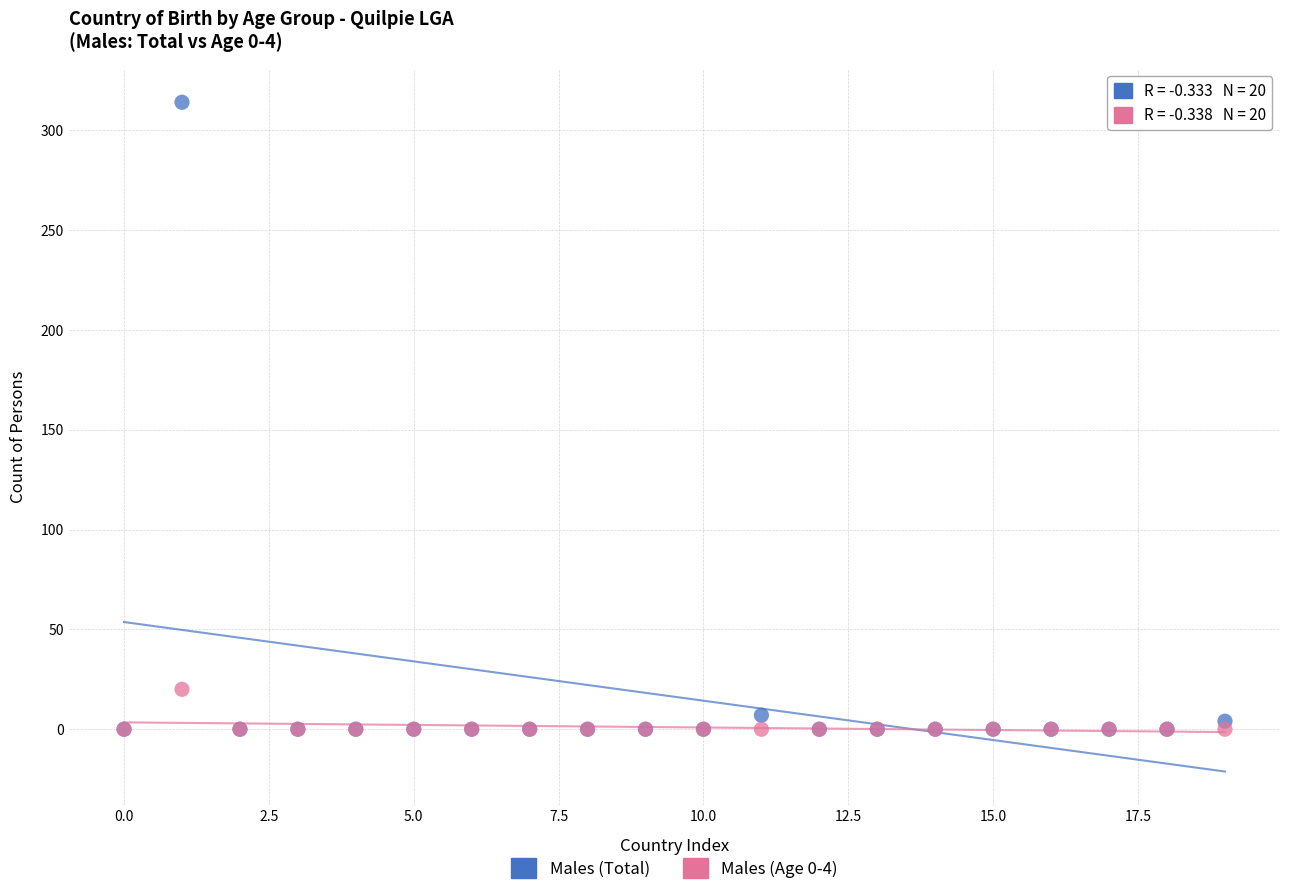

Across all series, what Y value is closest to 157?

20